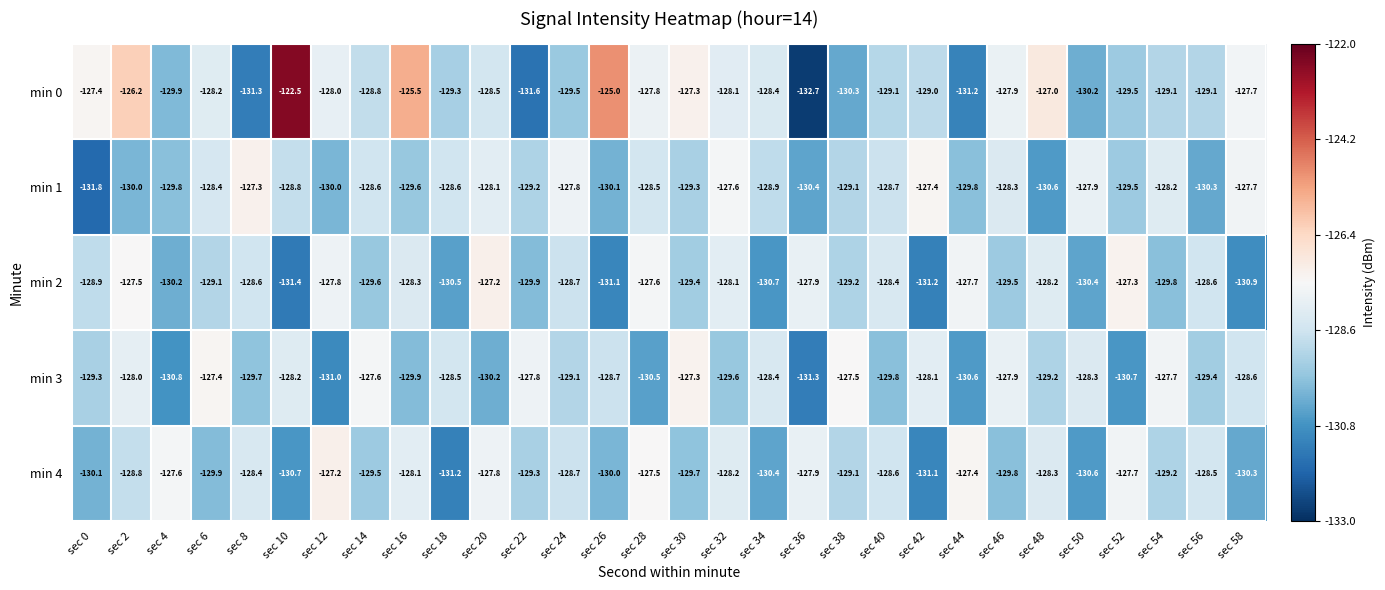

Rank the categories by min 4 value from highest to lowest.

sec 12, sec 44, sec 28, sec 4, sec 52, sec 20, sec 36, sec 16, sec 32, sec 48, sec 8, sec 56, sec 40, sec 24, sec 2, sec 38, sec 54, sec 22, sec 14, sec 30, sec 46, sec 6, sec 26, sec 0, sec 58, sec 34, sec 50, sec 10, sec 42, sec 18